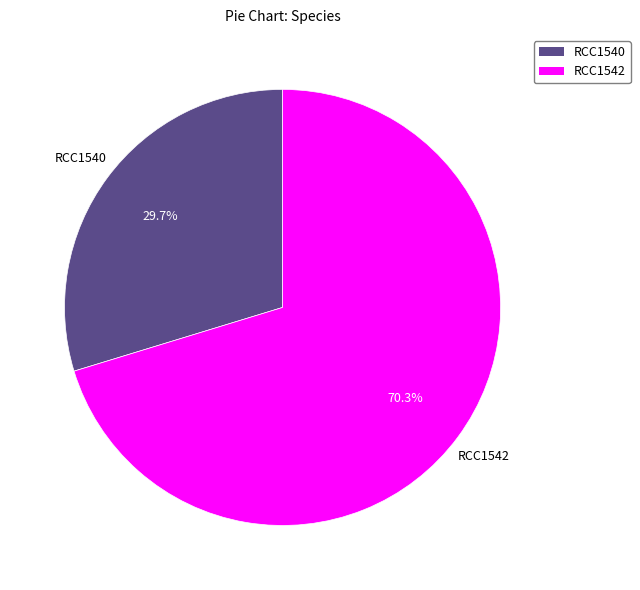

Rank the categories by value from lowest to highest.

RCC1540, RCC1542